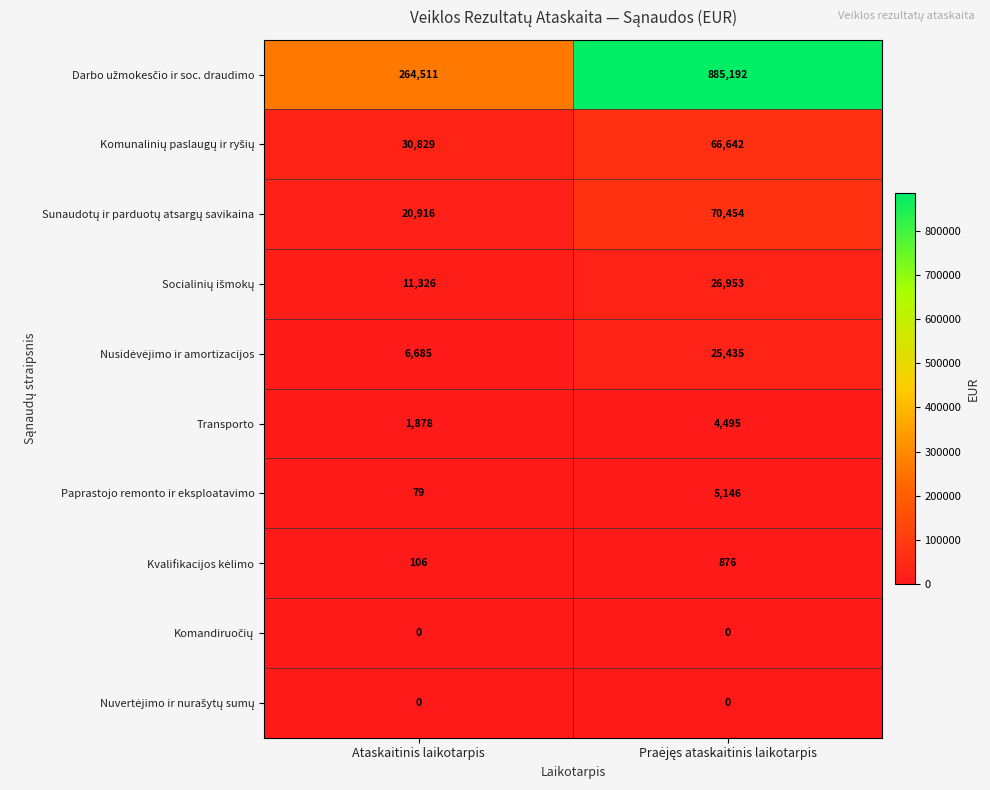

What is the greatest value displayed?

885192